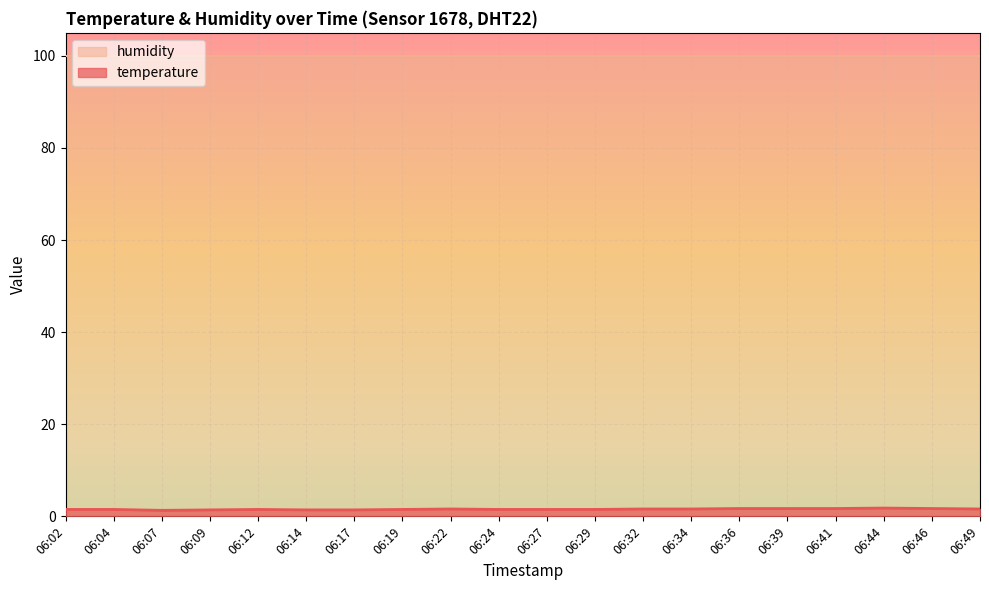

Which category has the highest value across all series?

06:44